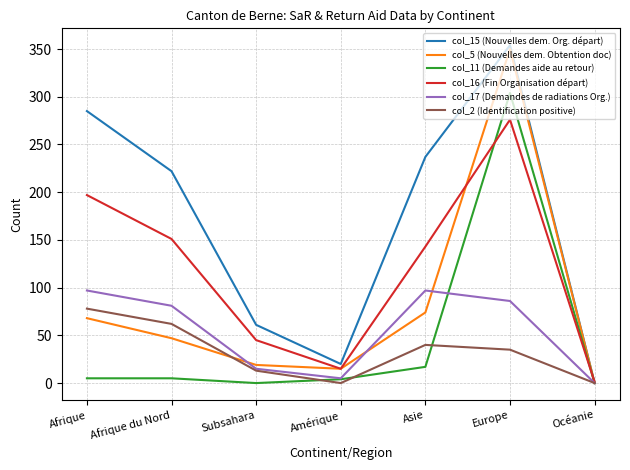

At which label does col_2 (Identification positive) first exceed 35?

Afrique